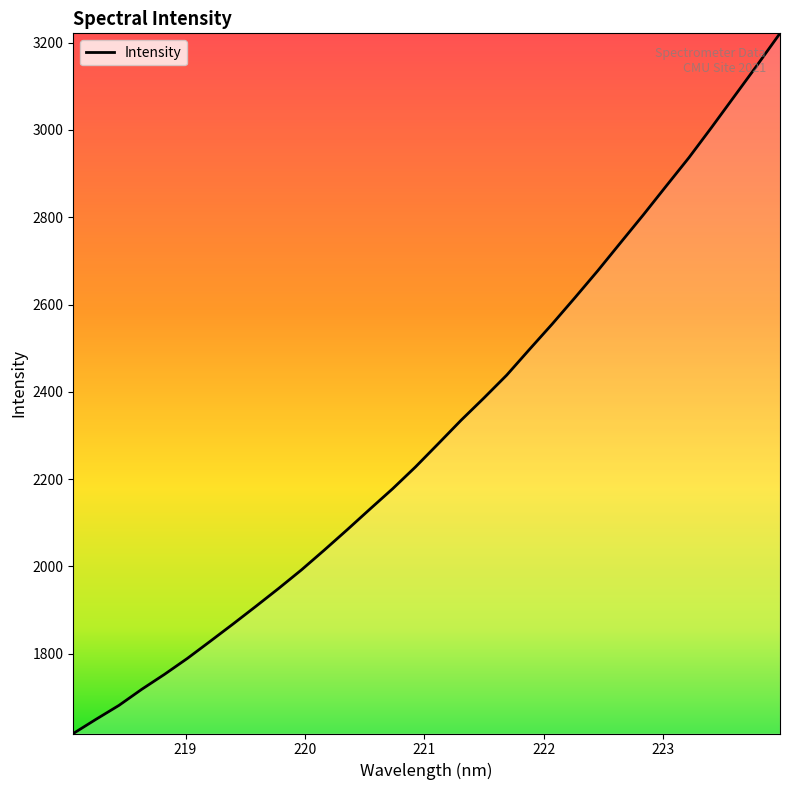

What is the minimum value shown in the chart?

1617.1